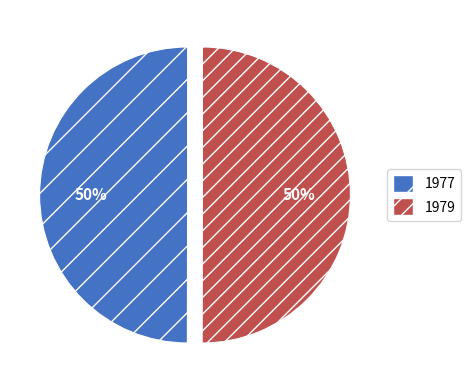

The 1977 slice represents 36% of the pie. True or false?

False